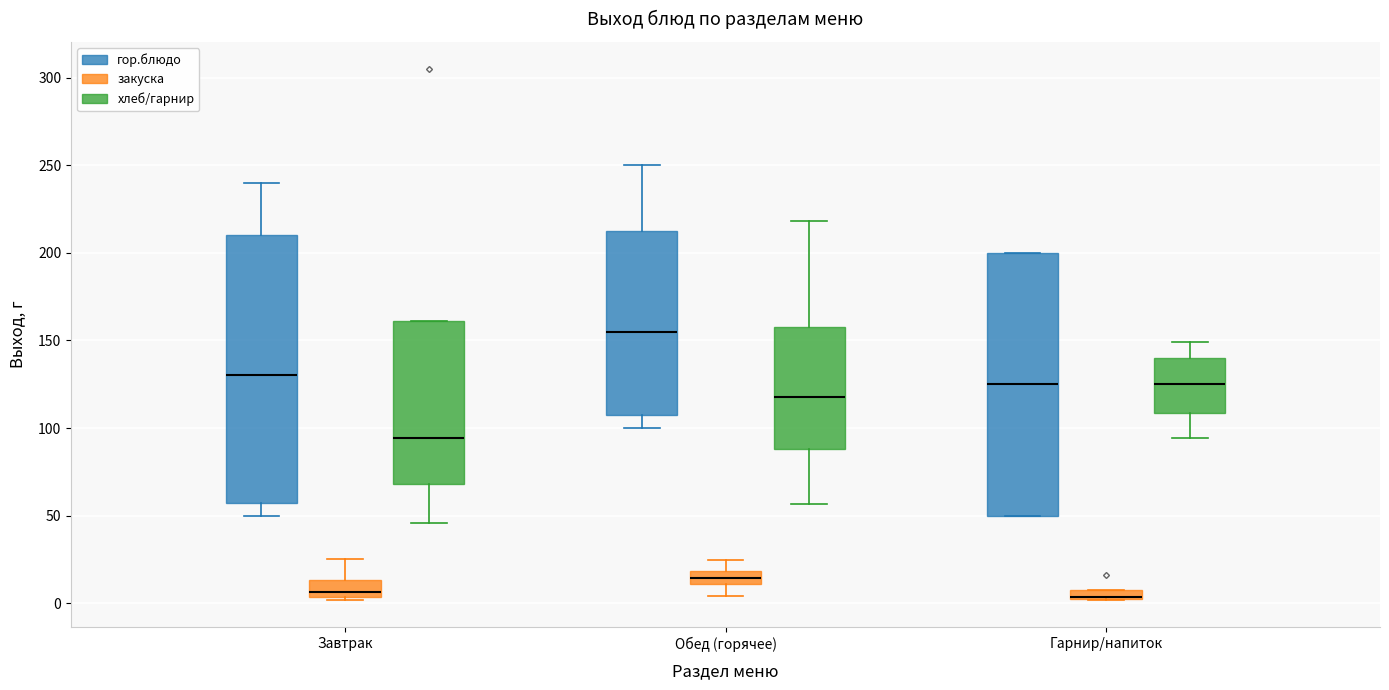

Where does the lower whisker of the box for Завтрак (хлеб/гарнир) end on the y-axis? The values are not printed on the chart, so give them approximately, as read against the axis.

45